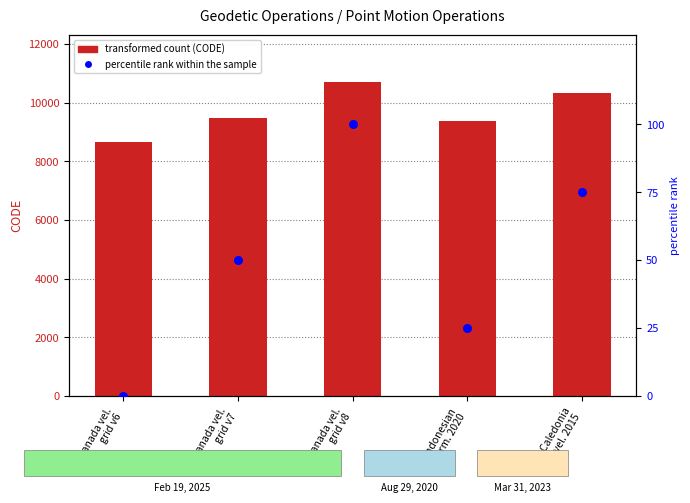

Which series contains the highest Y value?

CODE